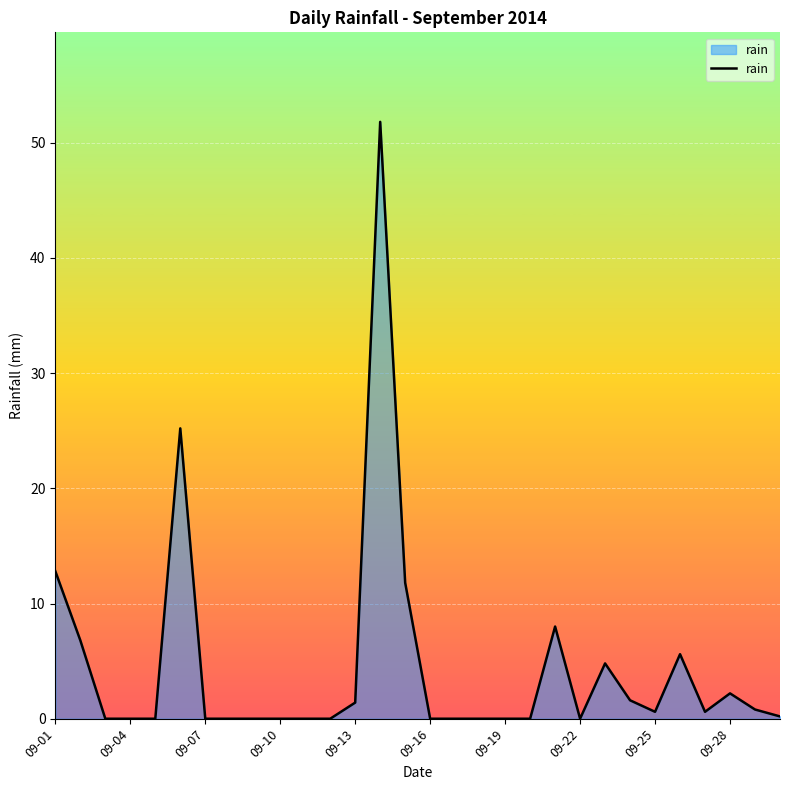

What is the maximum value shown in the chart?

51.8